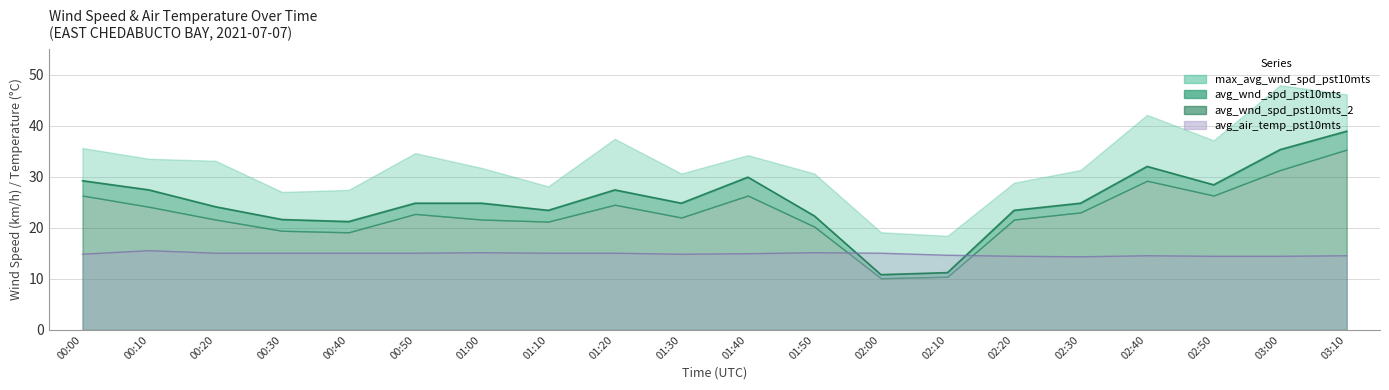

True or false: avg_wnd_spd_pst10mts_2 has more than 0 interior local peaks.

True